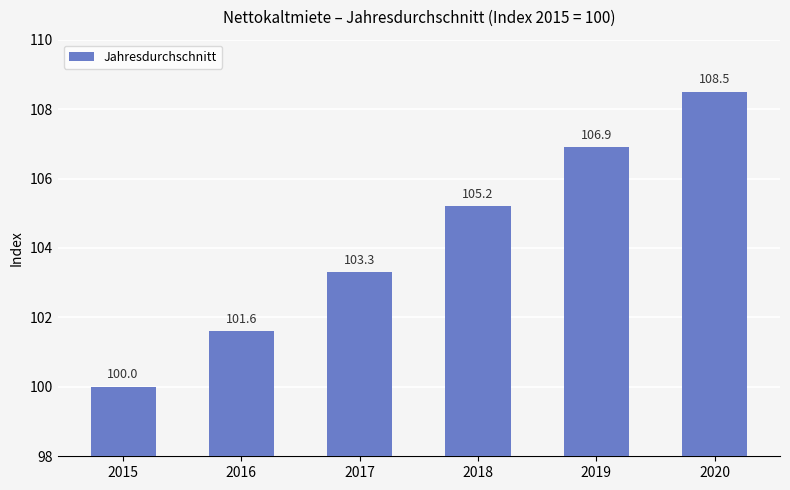

What is the ratio of the value at 2016 to the value at 2017?

1.0